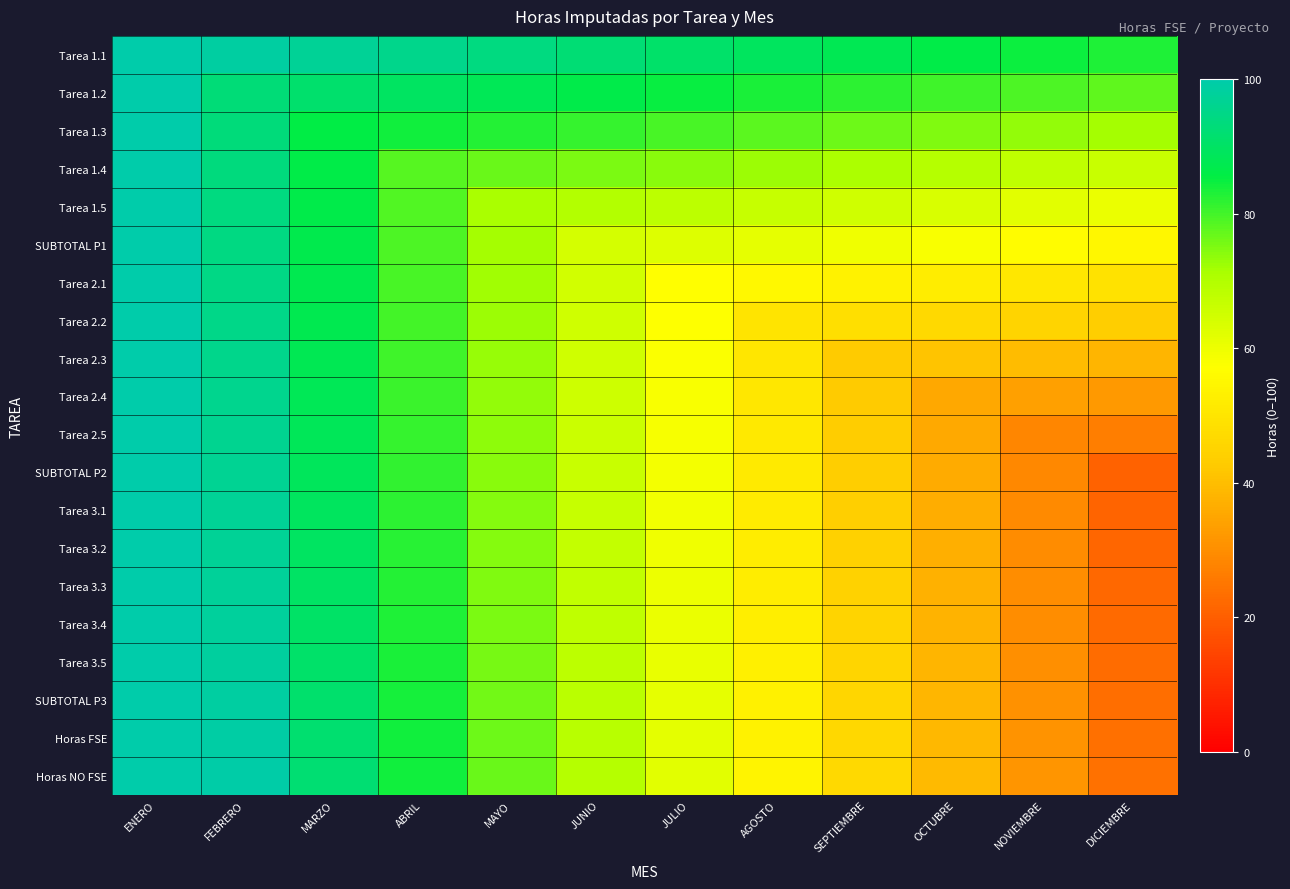

Between MARZO and JUNIO, which is larger?

MARZO